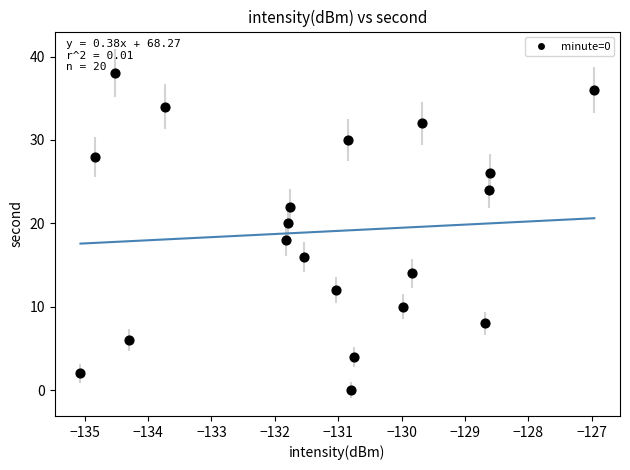

What is the range of Y values (max minus min)?

38